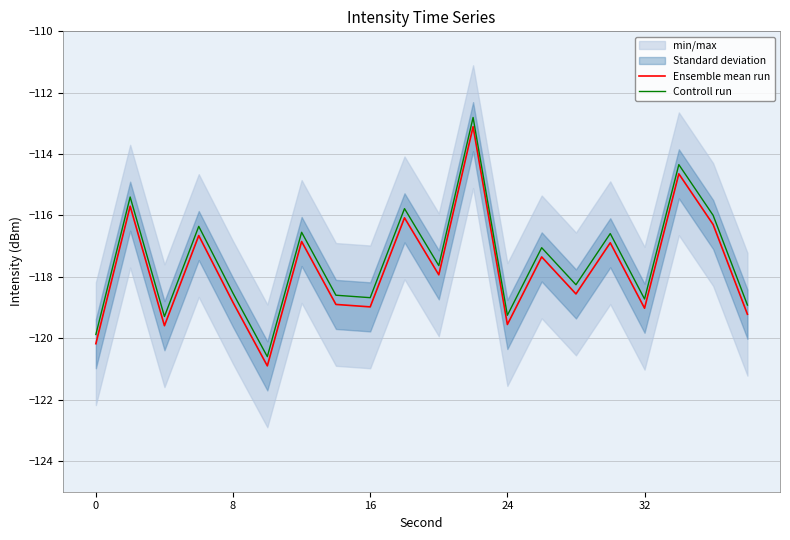

True or false: Ensemble mean run and Controll run intersect in this chart.

False